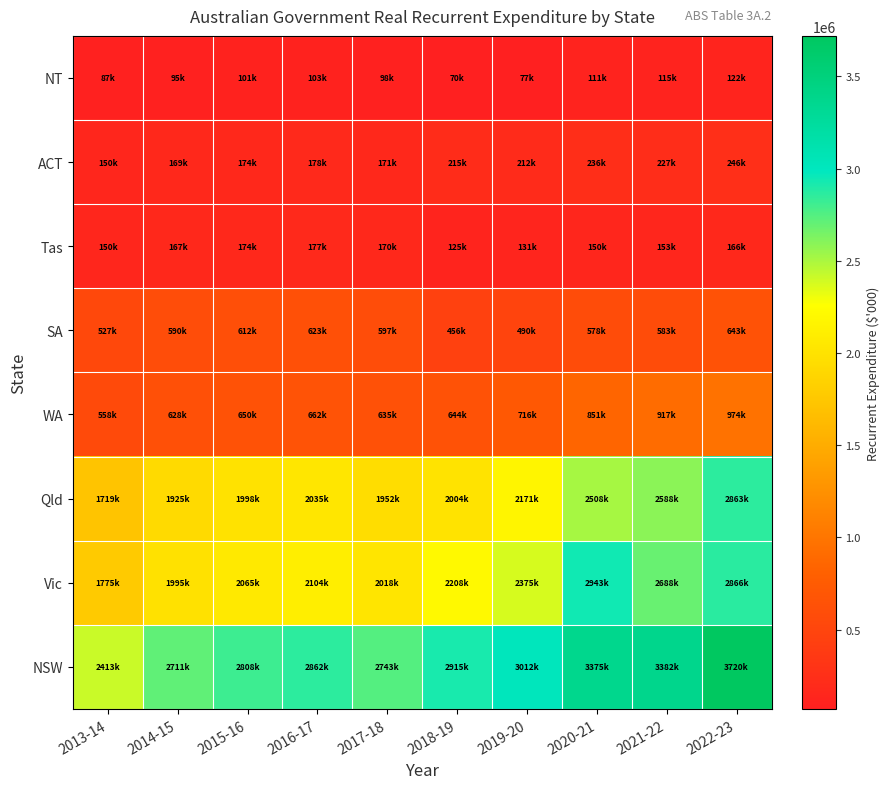

At which category is the sum across all series the highest?

2022-23